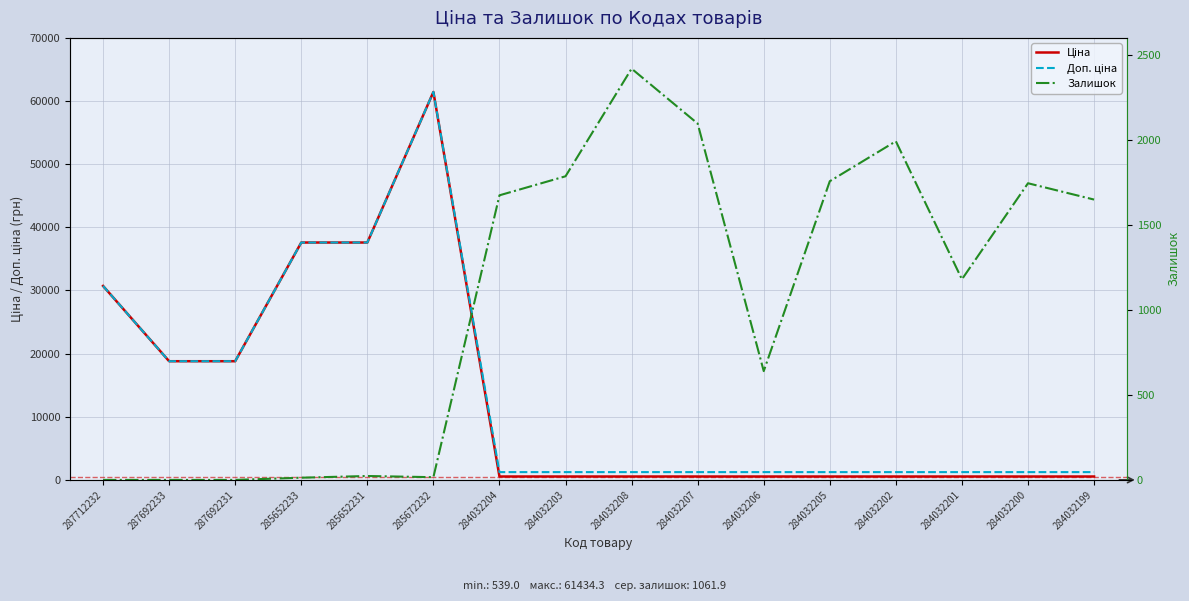

In Залишок, how many points are higher than both neighbors (excluding endpoints)?

4